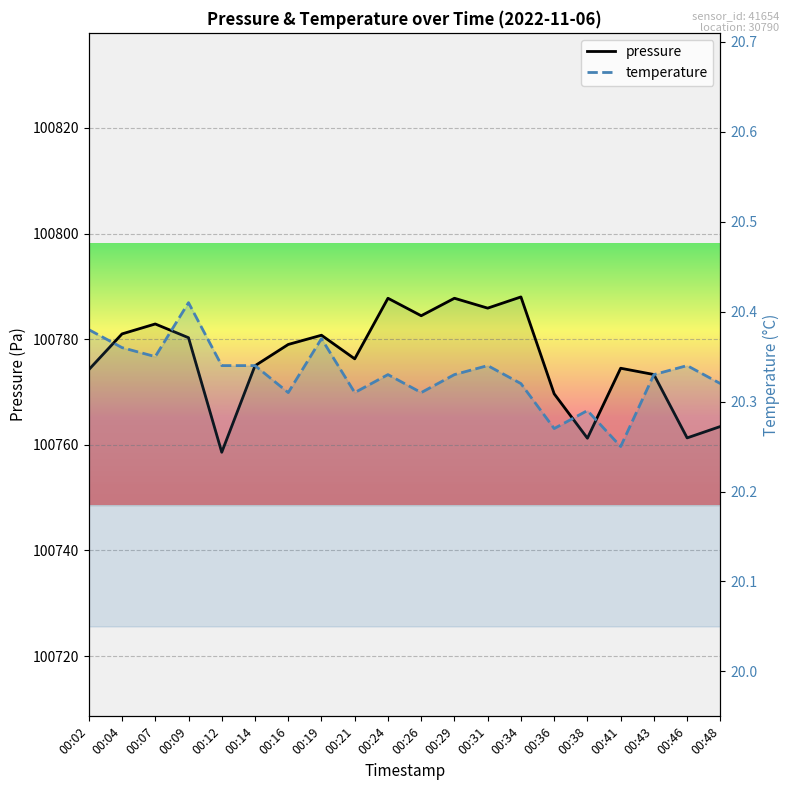

At which label does temperature reach its peak?

00:09